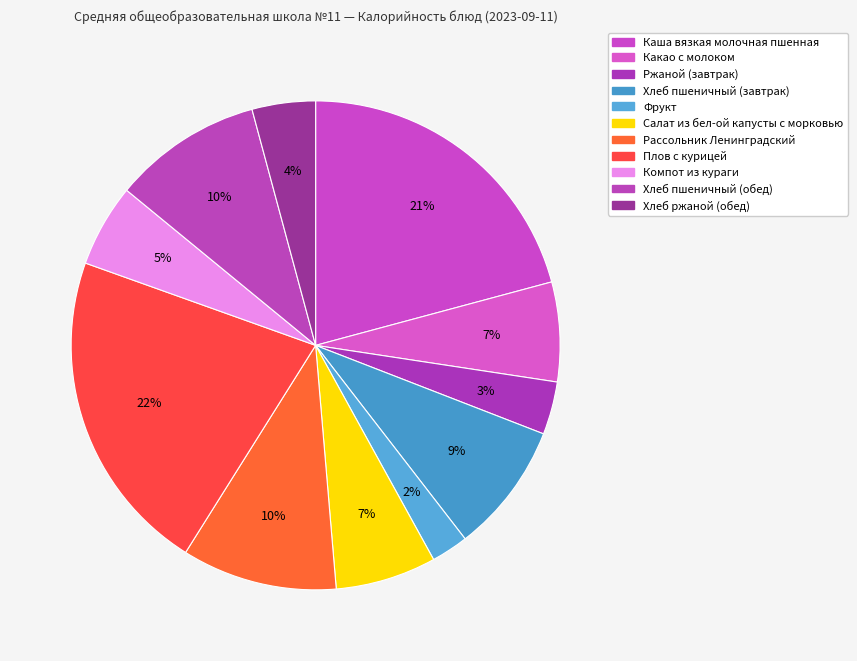

Is the sum of Хлеб пшеничный (обед) and Фрукт greater than half?

No